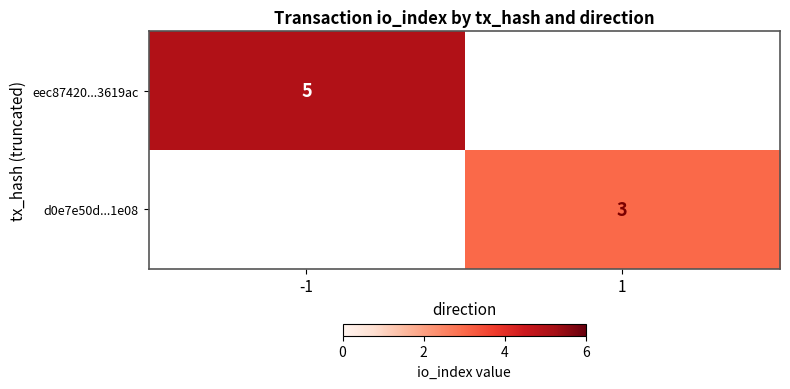

The value of d0e7e50d...1e08 at 1 is 3. True or false?

True